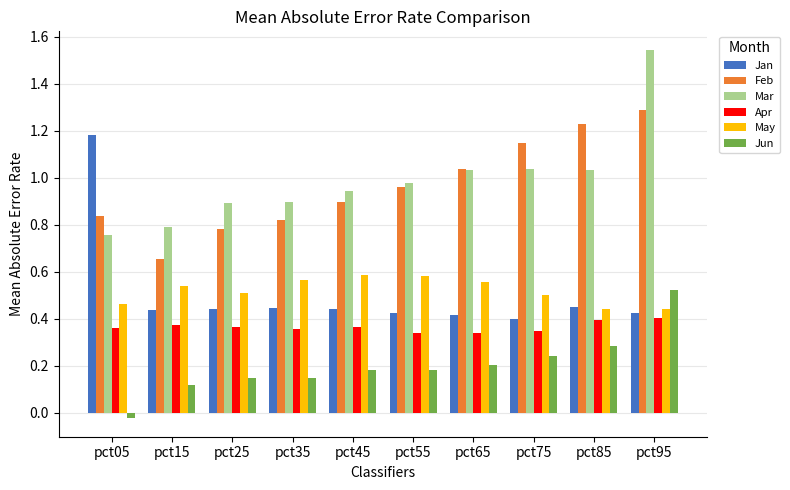

Rank the series at pct05 from highest to lowest value.

Jan, Feb, Mar, May, Apr, Jun